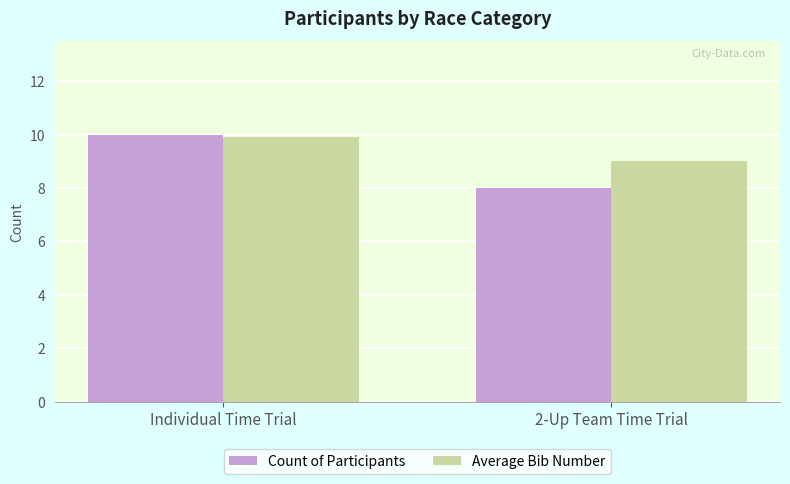

Which series changed the most between Individual Time Trial and 2-Up Team Time Trial?

Count of Participants